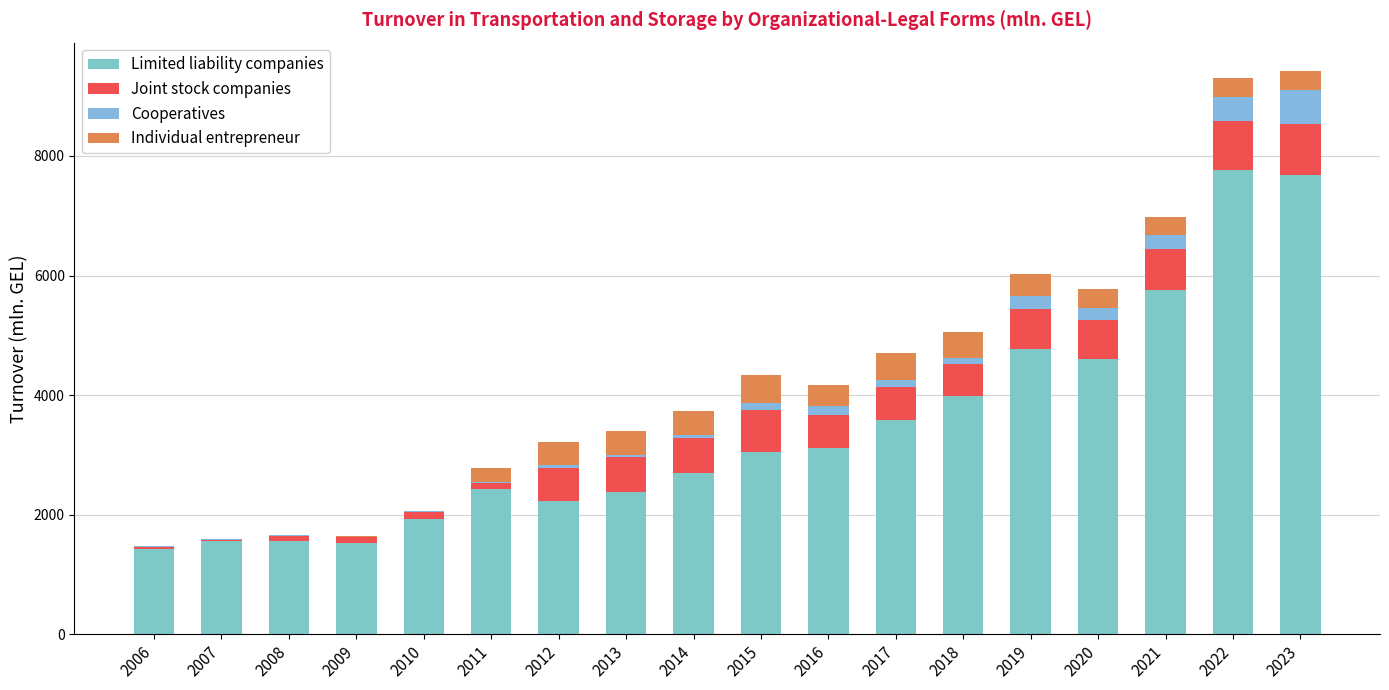

What are all the series names shown in the legend?

Limited liability companies, Joint stock companies, Cooperatives, Individual entrepreneur